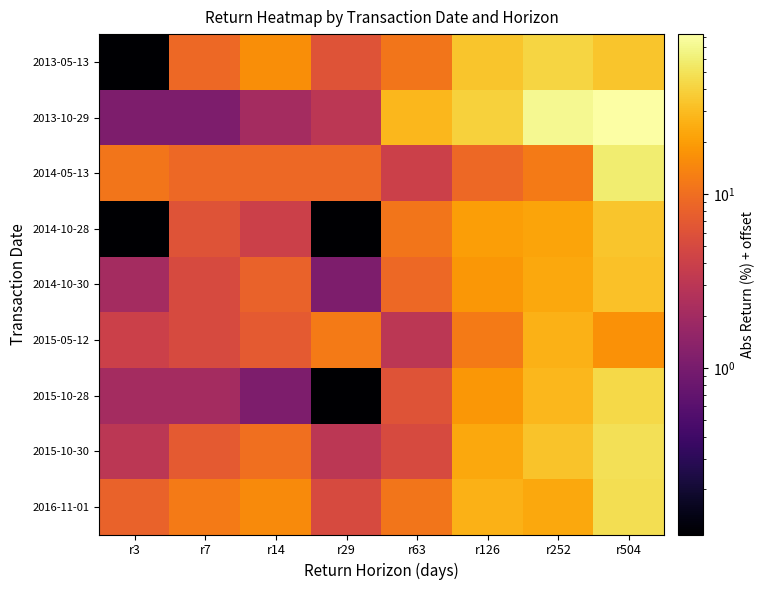

Which has a higher value, r252 or r14?

r252